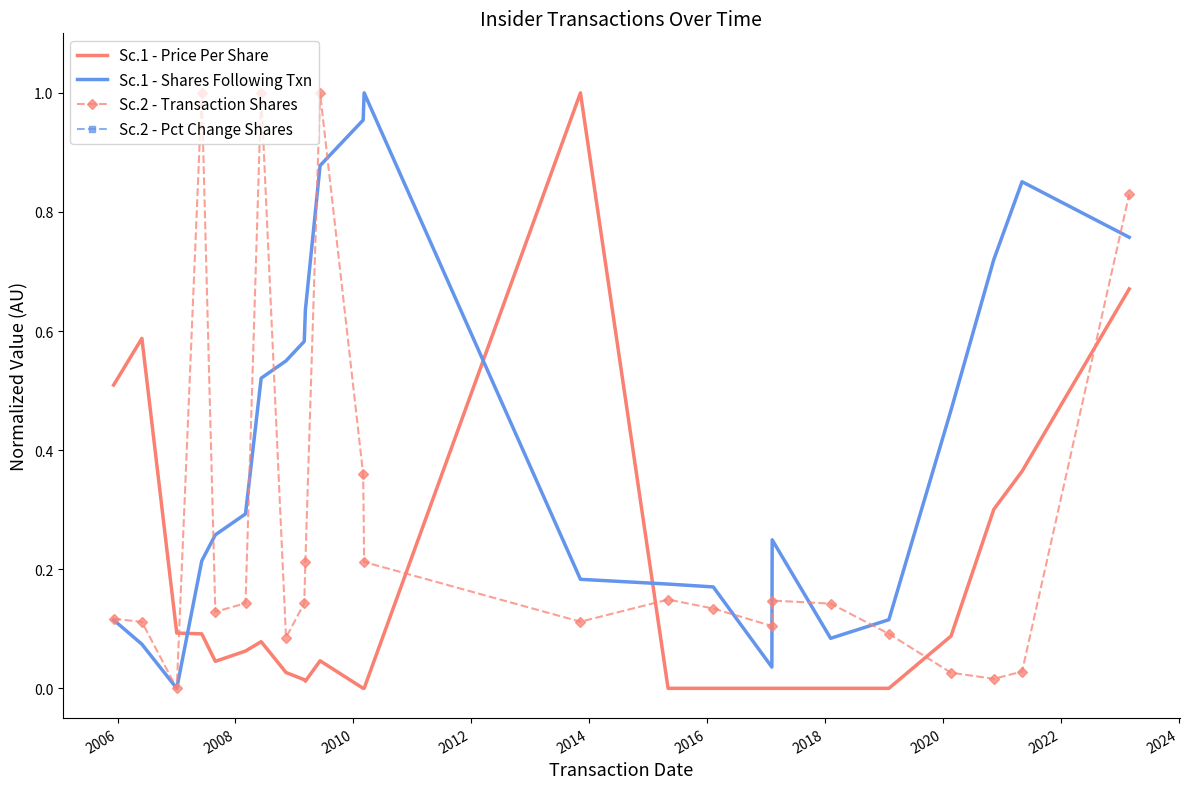

What is the greatest value displayed?

1.0